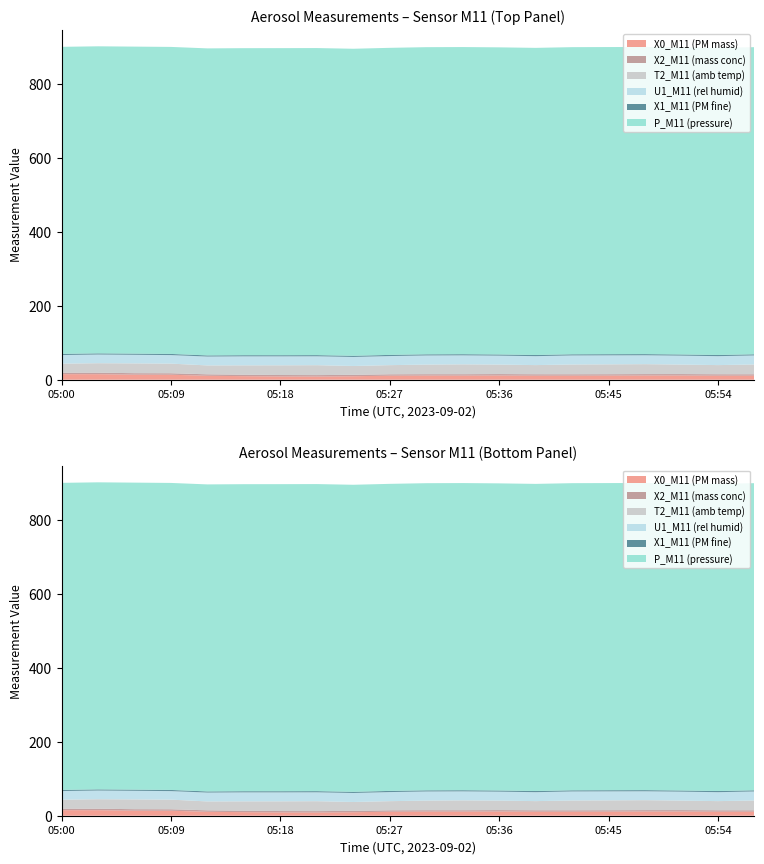

Reading right to left, what are all the values shown in this chart?

X0_M11 (PM mass): 05:57=10.9	05:54=10.9	05:51=11.4	05:48=11.4	05:45=11.2	05:42=10.9	05:39=10.9	05:36=11.4	05:33=11.2	05:30=11.2	05:27=10.9	05:24=9.4	05:21=8.7	05:18=8.9	05:15=9.6	05:12=10.7	05:09=13.5	05:06=13.7	05:03=14.9	05:00=15.0
X2_M11 (mass conc): 05:57=3.8	05:54=3.9	05:51=3.9	05:48=3.8	05:45=3.7	05:42=3.8	05:39=3.9	05:36=3.9	05:33=3.7	05:30=3.8	05:27=3.8	05:24=3.7	05:21=3.8	05:18=3.8	05:15=3.8	05:12=3.9	05:09=4.0	05:06=4.0	05:03=4.0	05:00=4.0
T2_M11 (amb temp): 05:57=26.5	05:54=24.8	05:51=25.7	05:48=26.9	05:45=26.7	05:42=26.5	05:39=24.8	05:36=25.7	05:33=26.7	05:30=26.0	05:27=24.8	05:24=24.0	05:21=26.9	05:18=26.3	05:15=25.4	05:12=24.1	05:09=26.1	05:06=26.5	05:03=25.7	05:00=24.4
U1_M11 (rel humid): 05:57=24.5	05:54=24.2	05:51=24.2	05:48=24.1	05:45=24.4	05:42=24.5	05:39=24.2	05:36=24.2	05:33=24.4	05:30=24.7	05:27=24.6	05:24=24.4	05:21=24.1	05:18=24.3	05:15=24.4	05:12=24.0	05:09=23.1	05:06=23.3	05:03=23.5	05:00=23.3
X1_M11 (PM fine): 05:57=3.1	05:54=3.1	05:51=3.1	05:48=3.1	05:45=3.1	05:42=3.1	05:39=3.1	05:36=3.1	05:33=3.1	05:30=3.1	05:27=3.1	05:24=3.1	05:21=3.1	05:18=3.1	05:15=3.1	05:12=3.1	05:09=3.1	05:06=3.1	05:03=3.1	05:00=3.1
P_M11 (pressure): 05:57=831.5	05:54=831.5	05:51=831.5	05:48=831.5	05:45=831.5	05:42=831.5	05:39=831.5	05:36=831.5	05:33=831.5	05:30=831.5	05:27=831.3	05:24=831.3	05:21=831.3	05:18=831.3	05:15=831.2	05:12=831.2	05:09=831.2	05:06=831.2	05:03=831.3	05:00=831.3